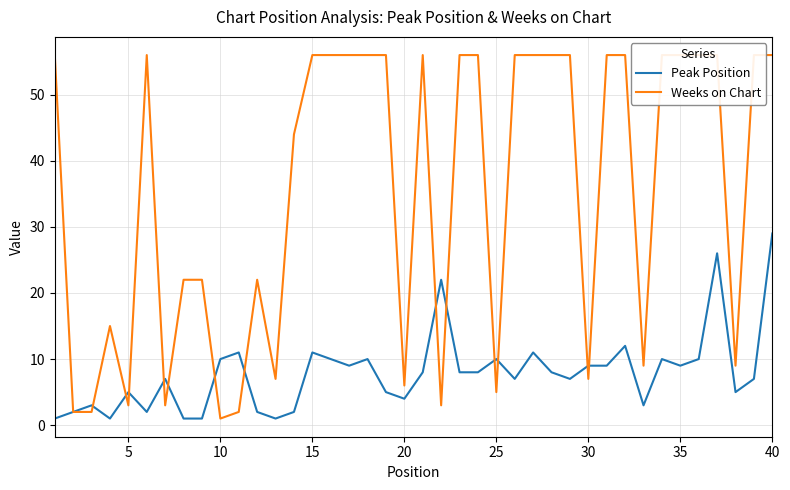

How many data points does each series have?

40